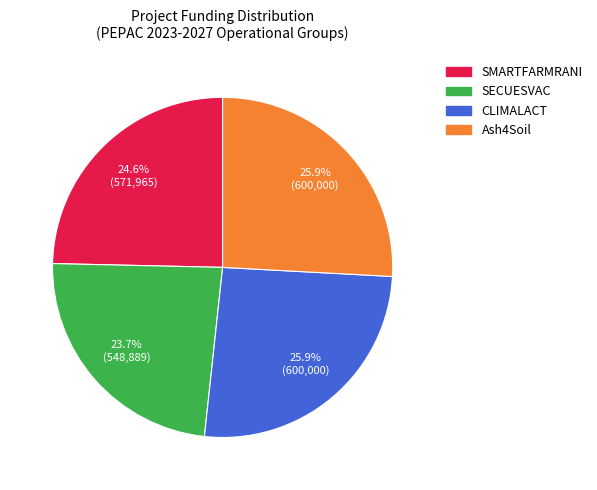

To the nearest percent, what is the combined percentage of SMARTFARMRANI and SECUESVAC?

48%